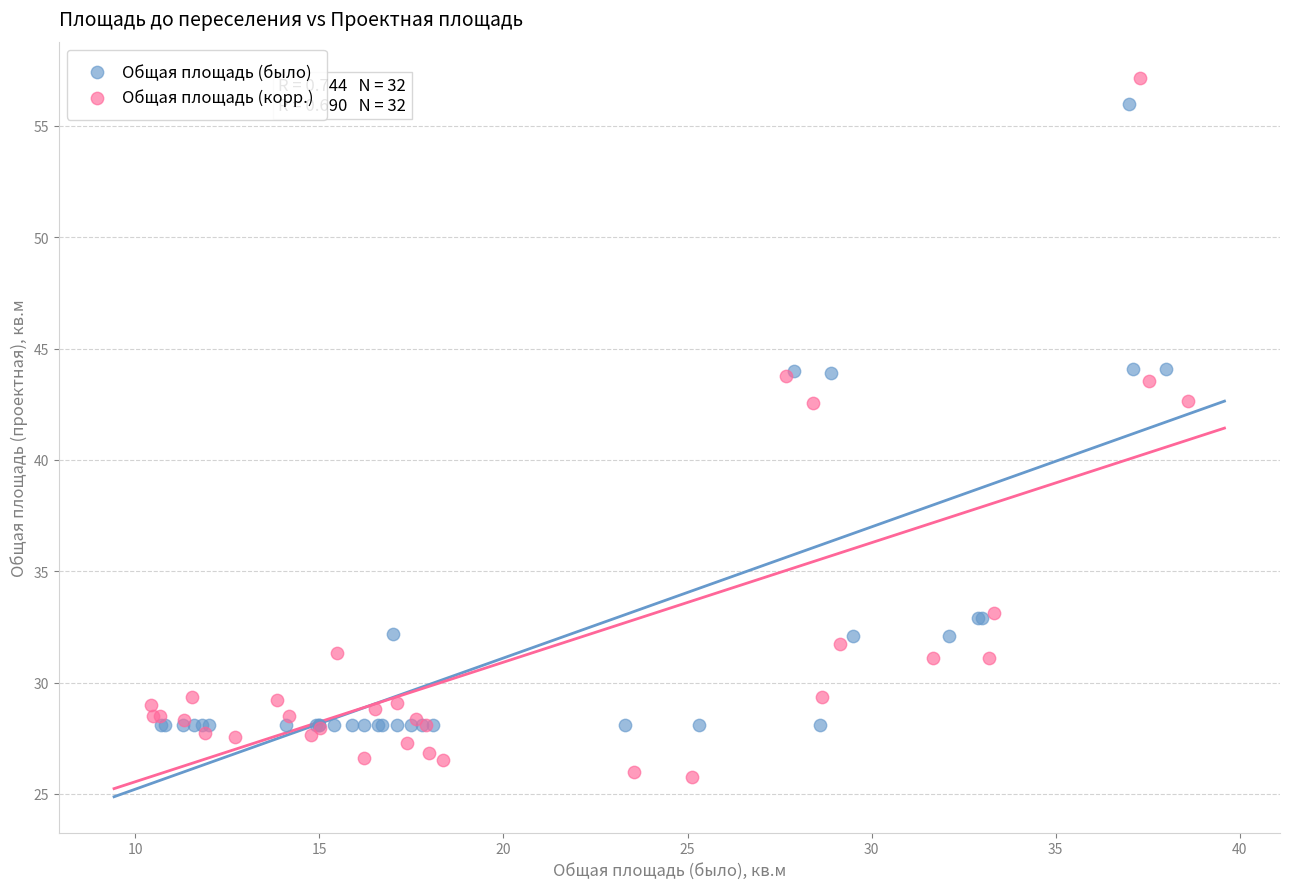

Which series reaches the minimum Y coordinate?

Общая площадь (корр.)